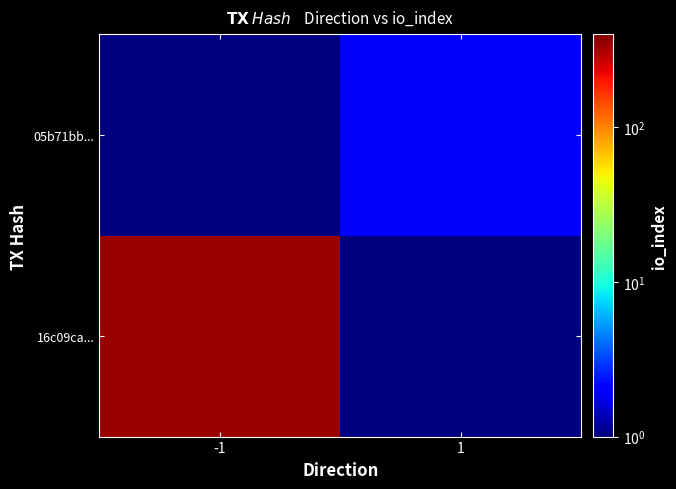

Reading left to right, list all the values displayed in this chart.

16c09ca...: -1=342.0	1=0.1
05b71bb...: -1=0.1	1=2.0